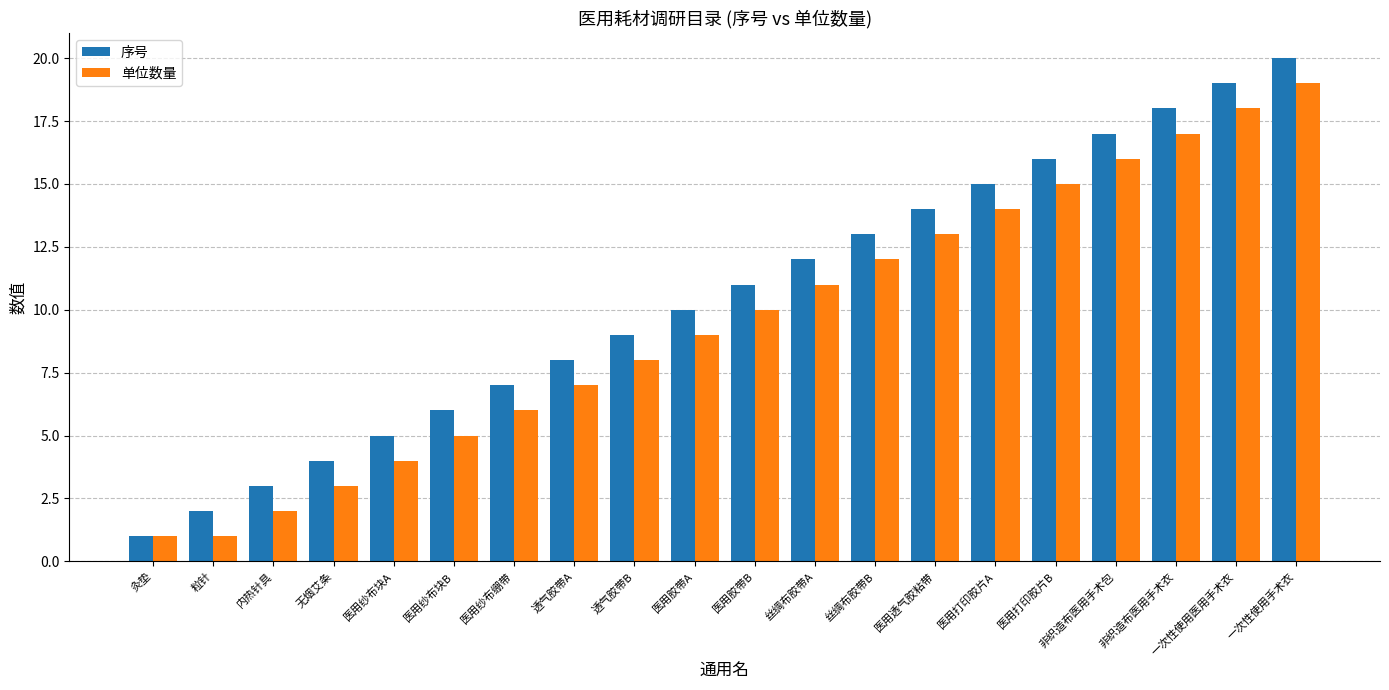

What is the smallest value displayed?

1